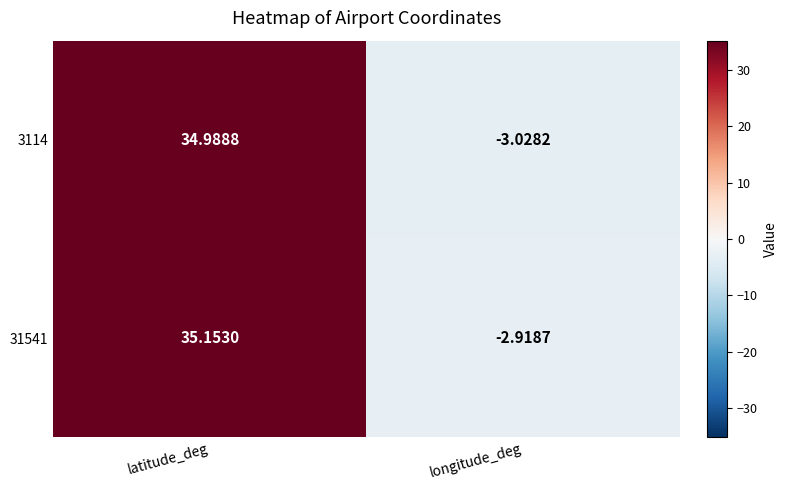

At which label does 31541 reach its minimum?

longitude_deg